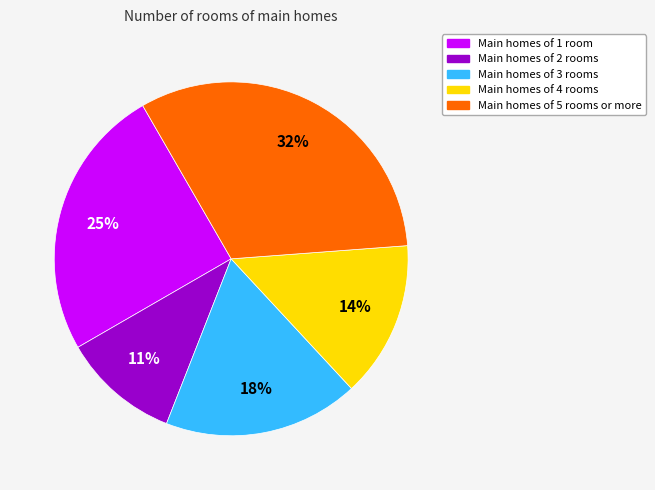

Which has a higher value, Main homes of 2 rooms or Main homes of 4 rooms?

Main homes of 4 rooms